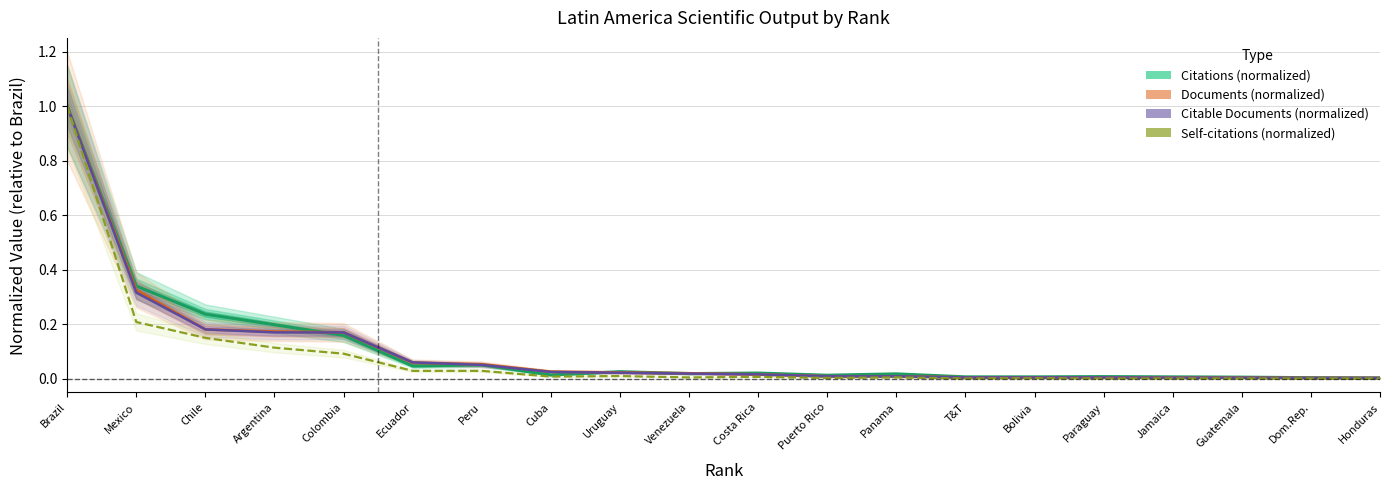

True or false: Self-citations (normalized) and Citable Documents (normalized) cross at least once.

False